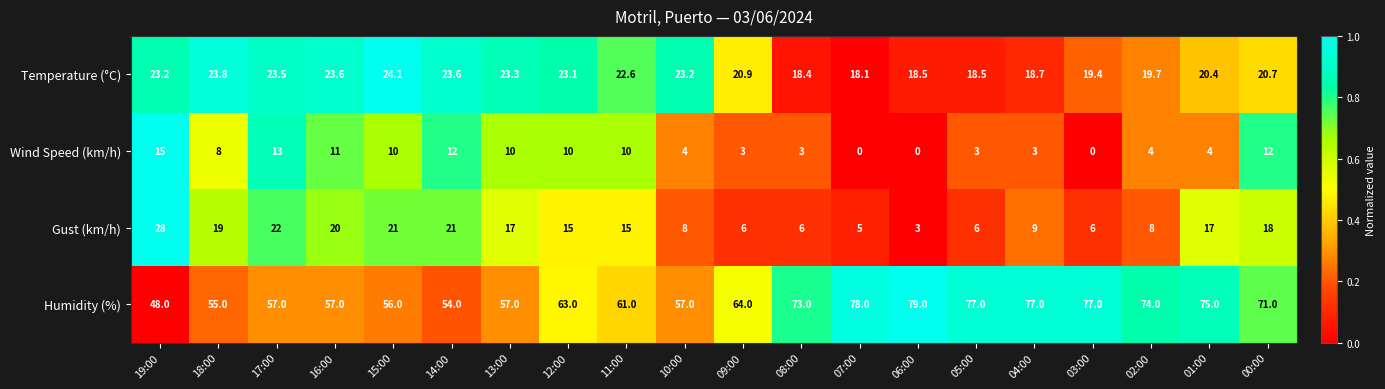

What value does the Temperature (°C) series have at 05:00?

18.5